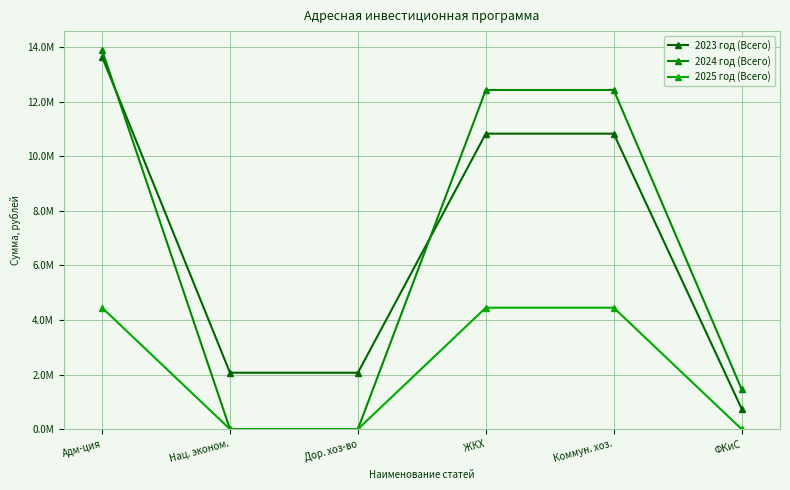

Which series changed the most between Дор. хоз-во and ФКиС?

2024 год (Всего)